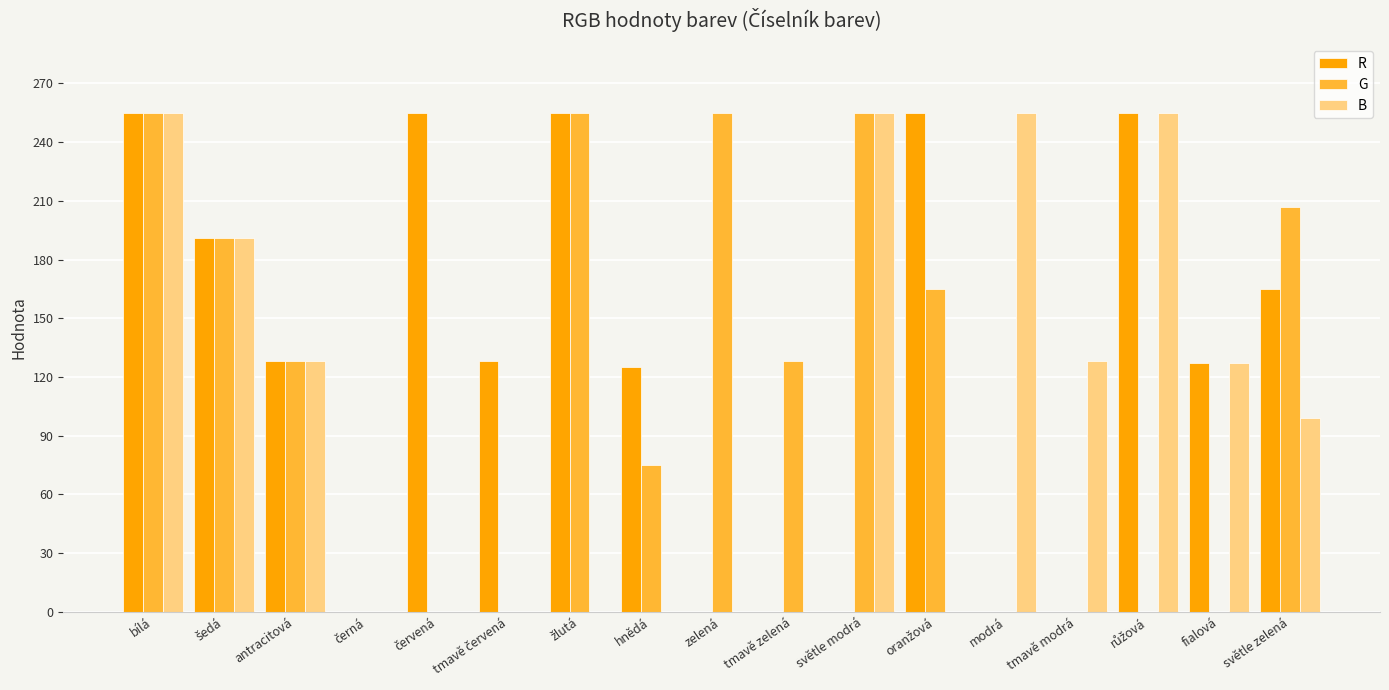

What is the sum of all G values?

1914